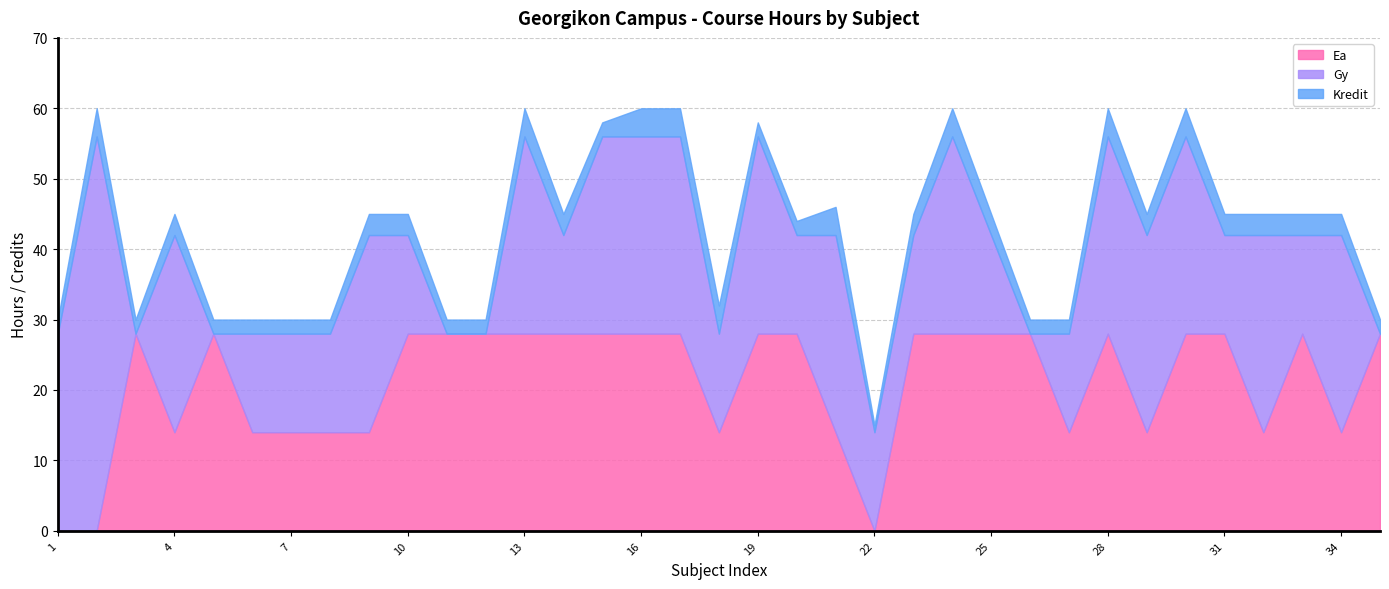

Reading right to left, list all the values displayed in this chart.

Ea: 35=28	34=14	33=28	32=14	31=28	30=28	29=14	28=28	27=14	26=28	25=28	24=28	23=28	22=0	21=14	20=28	19=28	18=14	17=28	16=28	15=28	14=28	13=28	12=28	11=28	10=28	9=14	8=14	7=14	6=14	5=28	4=14	3=28	2=0	1=0
Gy: 35=0	34=28	33=14	32=28	31=14	30=28	29=28	28=28	27=14	26=0	25=14	24=28	23=14	22=14	21=28	20=14	19=28	18=14	17=28	16=28	15=28	14=14	13=28	12=0	11=0	10=14	9=28	8=14	7=14	6=14	5=0	4=28	3=0	2=56	1=28
Kredit: 35=2	34=3	33=3	32=3	31=3	30=4	29=3	28=4	27=2	26=2	25=3	24=4	23=3	22=1	21=4	20=2	19=2	18=4	17=4	16=4	15=2	14=3	13=4	12=2	11=2	10=3	9=3	8=2	7=2	6=2	5=2	4=3	3=2	2=4	1=2